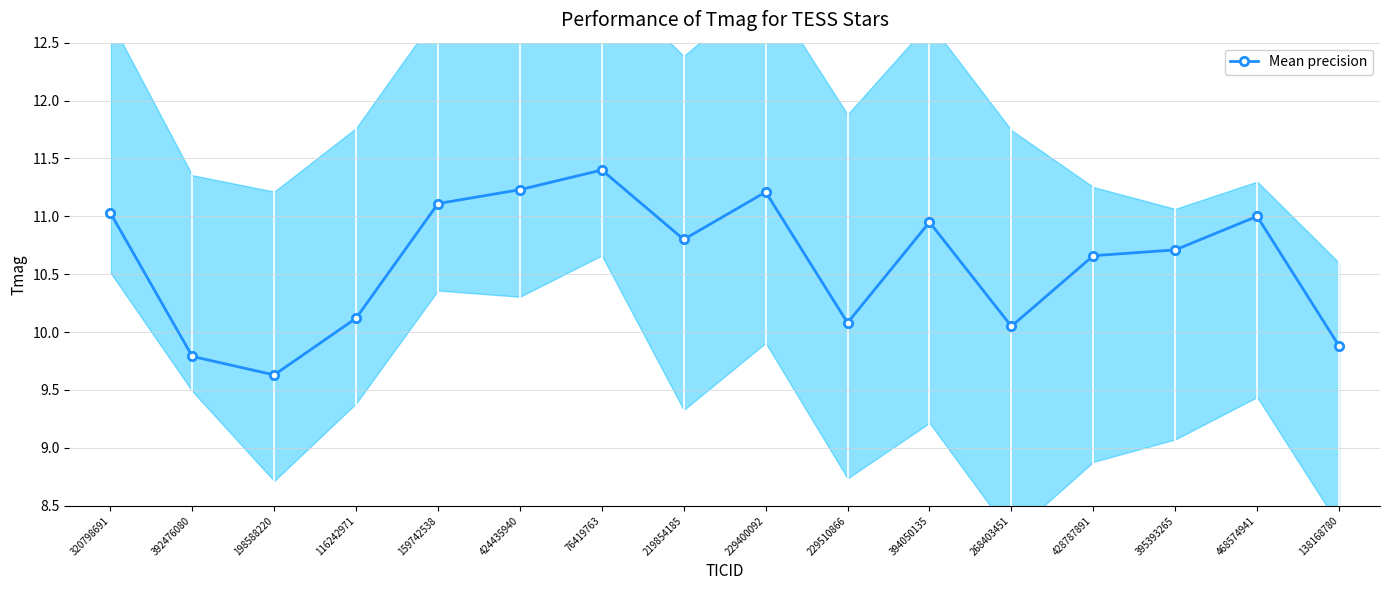

Is it true that the value at 394050135 is 10.9?

True